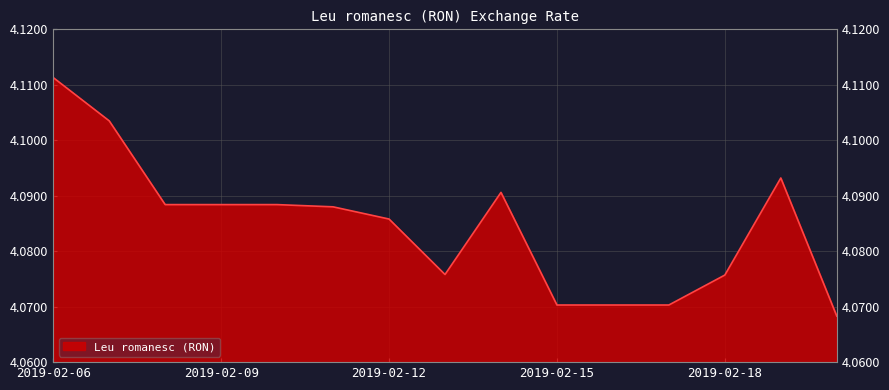

Does the chart have visible grid lines?

Yes